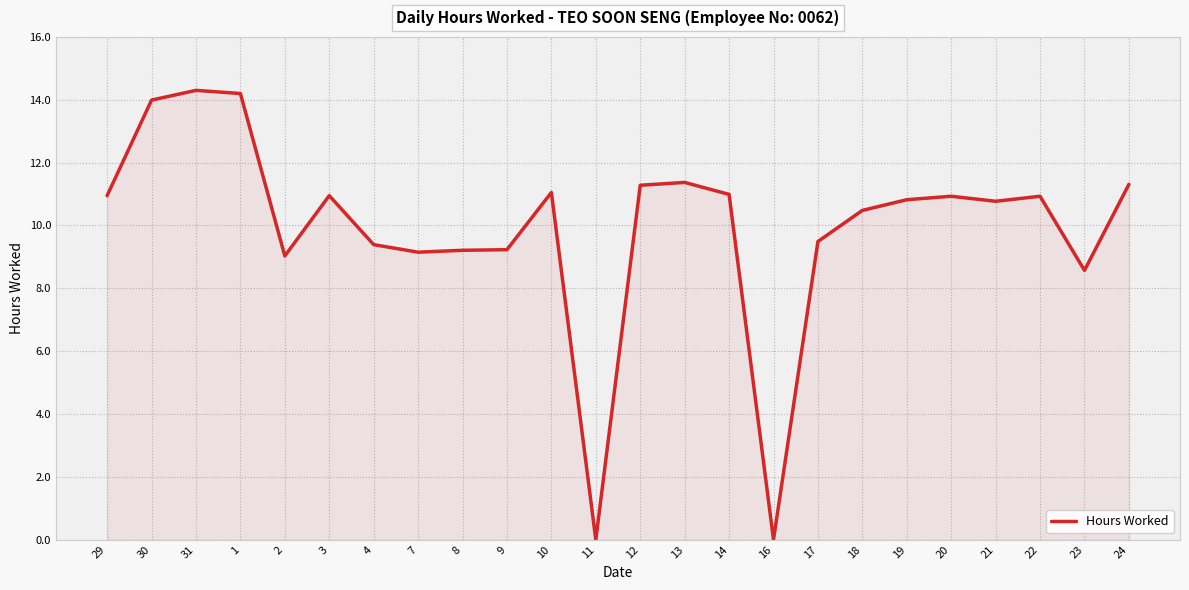

What is the difference between the maximum and minimum values?

14.3